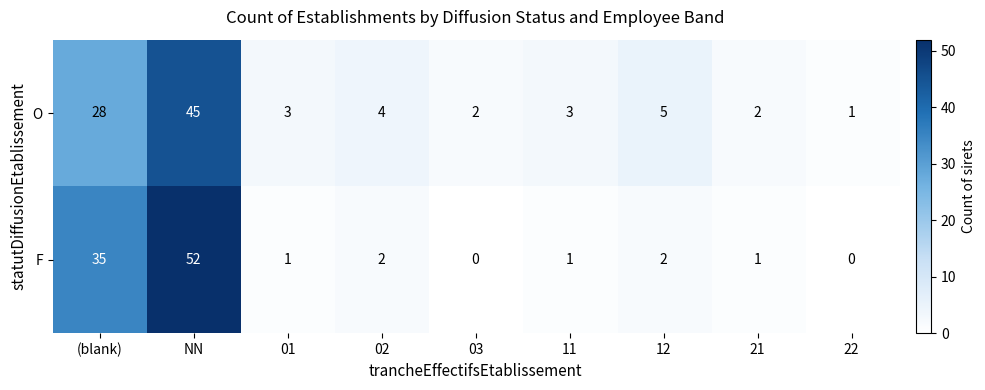

Which series has the largest total across all categories?

F